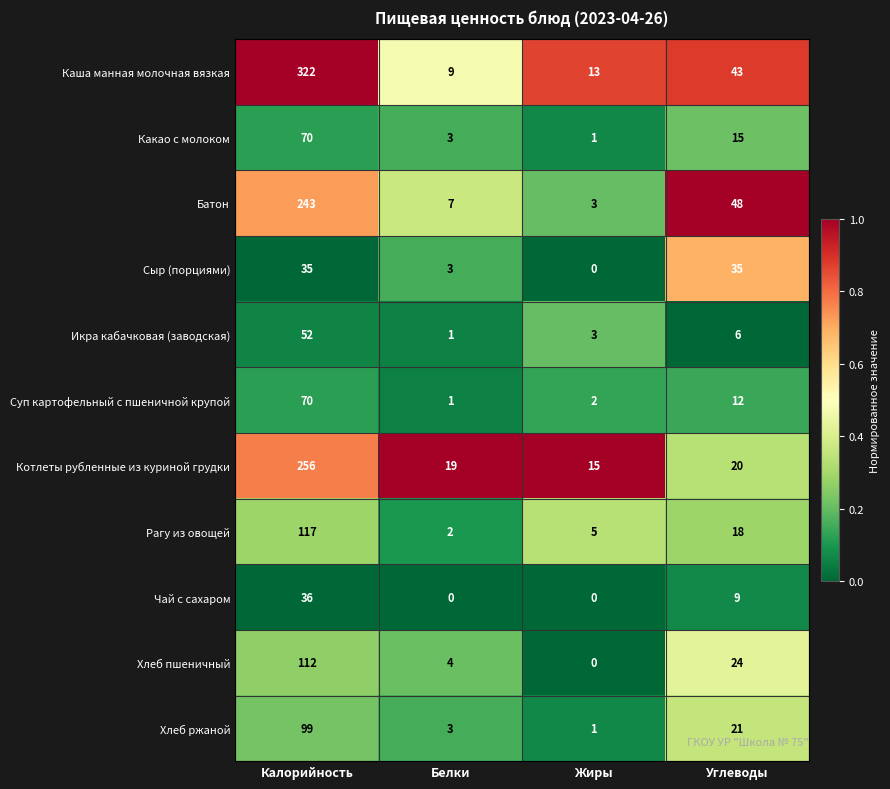

At how many categories does at least one series exceed 0?

4